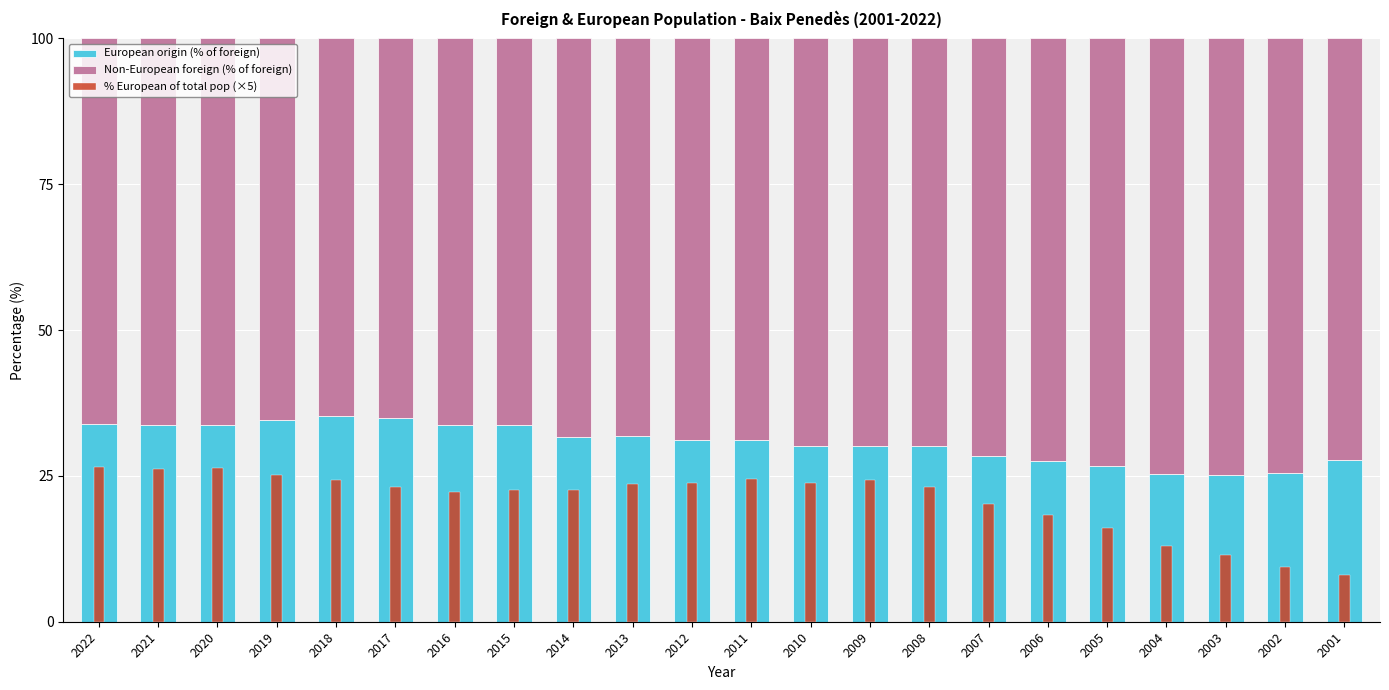

What is the sum of all % European of total pop (×5) values?

458.2